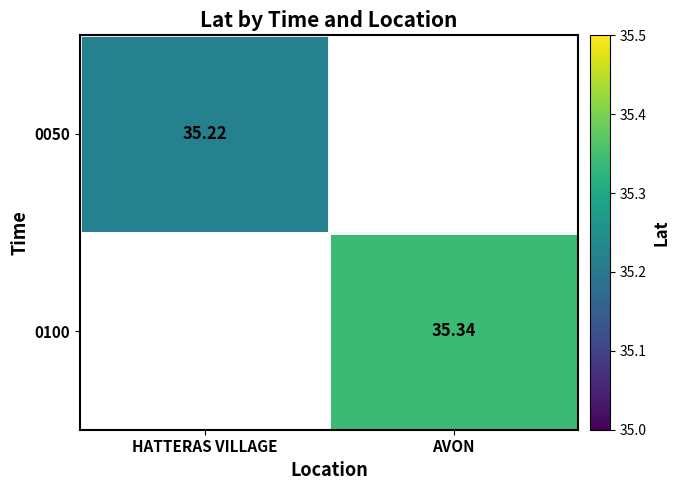

Is the value of 0050 at HATTERAS VILLAGE greater than the value of 0100 at AVON?

No